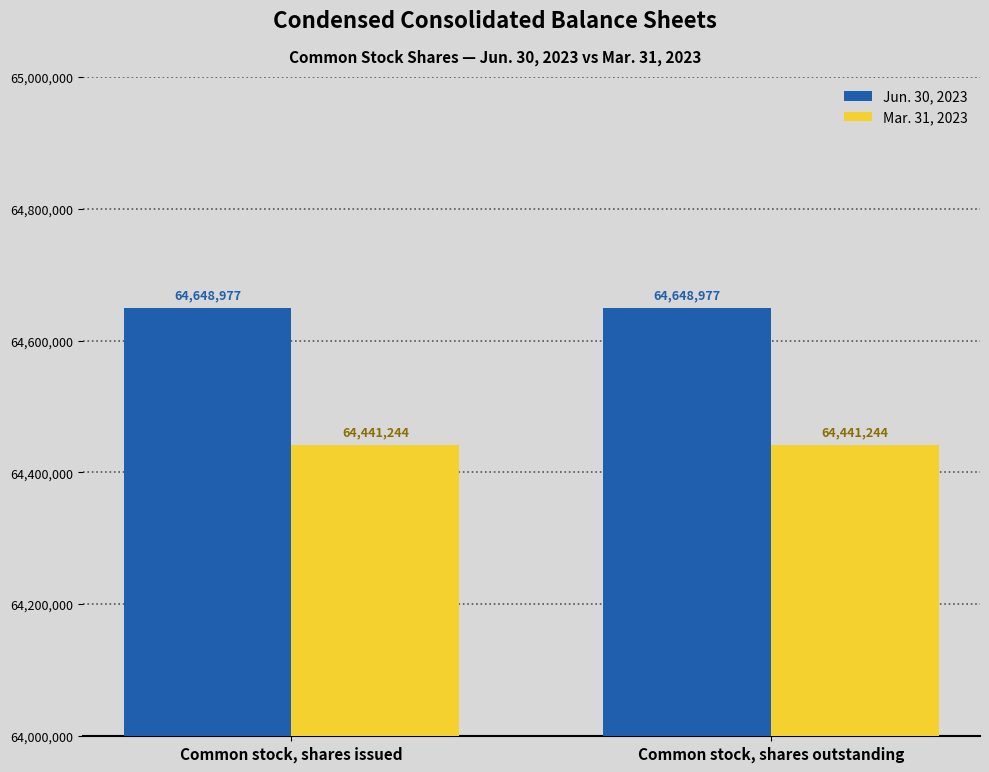

What is the spread (max minus min) of values at Common stock, shares issued?

207733